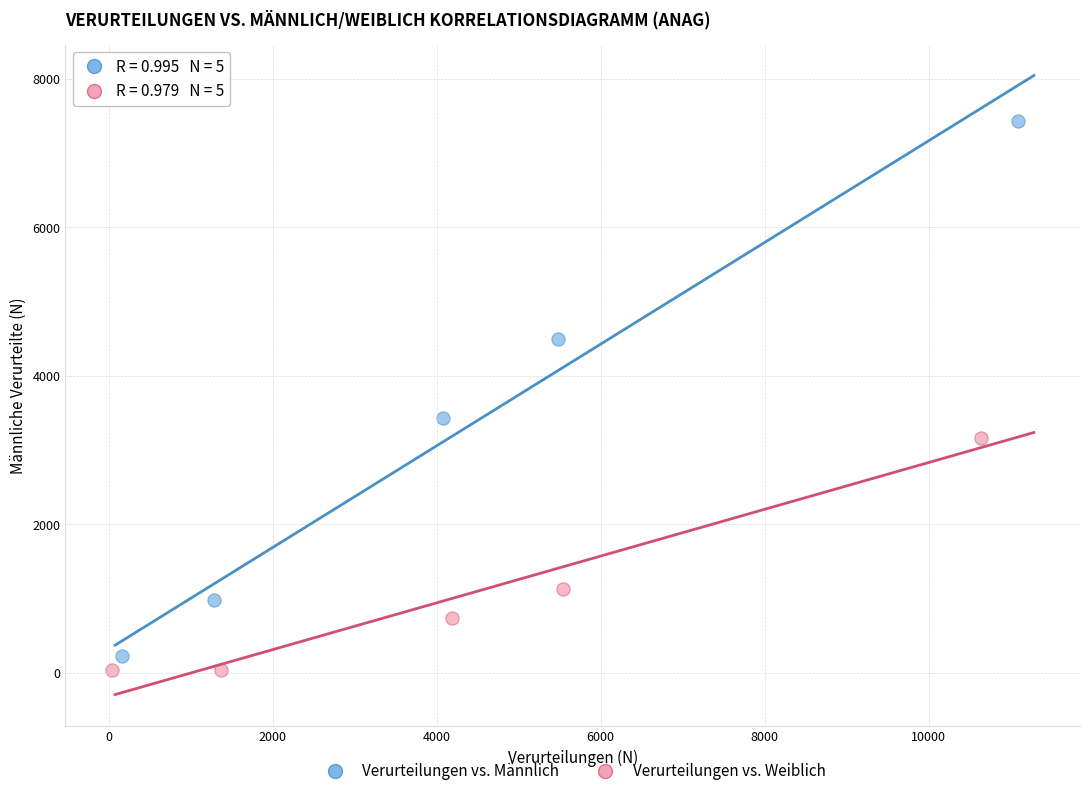

Which series contains the highest Y value?

Verurteilungen vs. Männlich